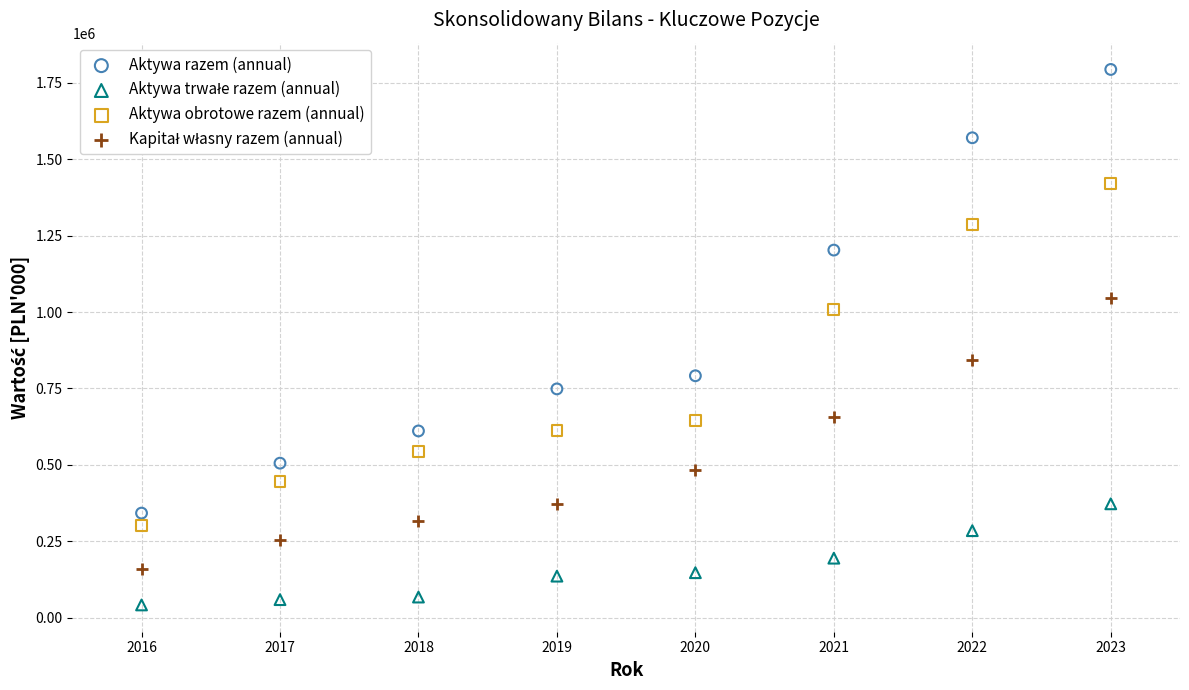

In the Aktywa razem (annual) series, what Y value is closest to 1068036?

1202770